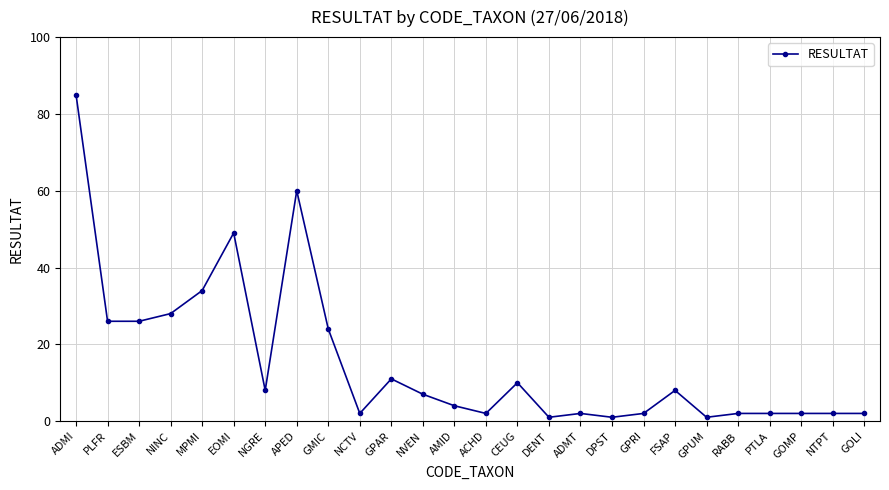

Is it true that the value at FSAP is 8?

True